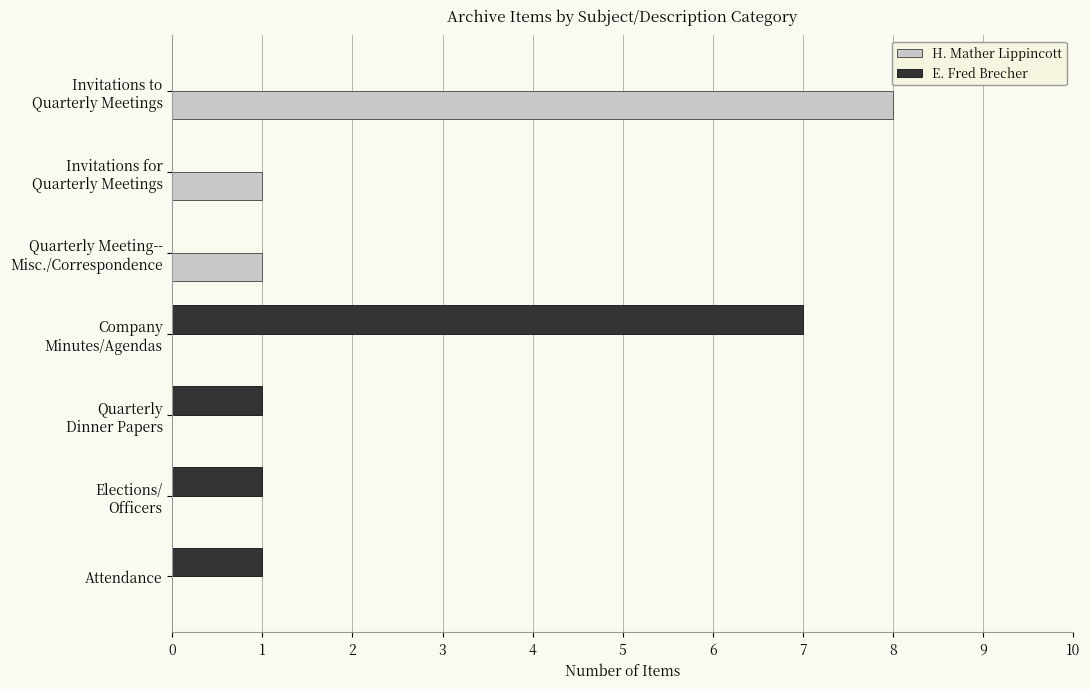

How many series are shown in this chart?

2